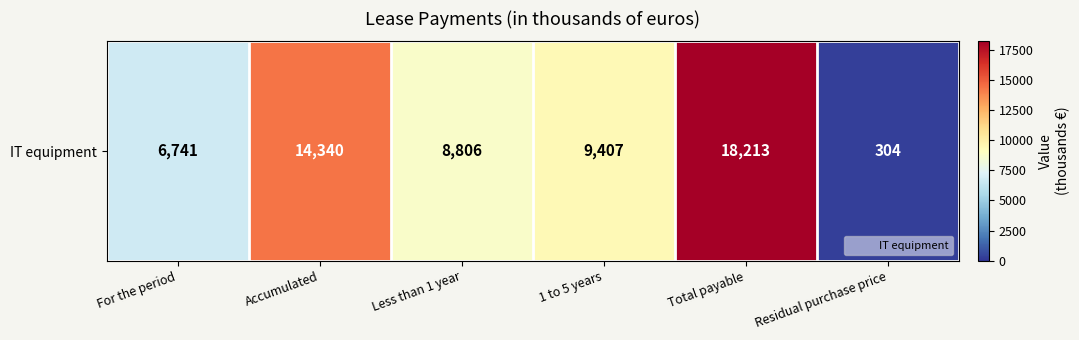

What value does the data have at Accumulated, to the nearest 100?

14300